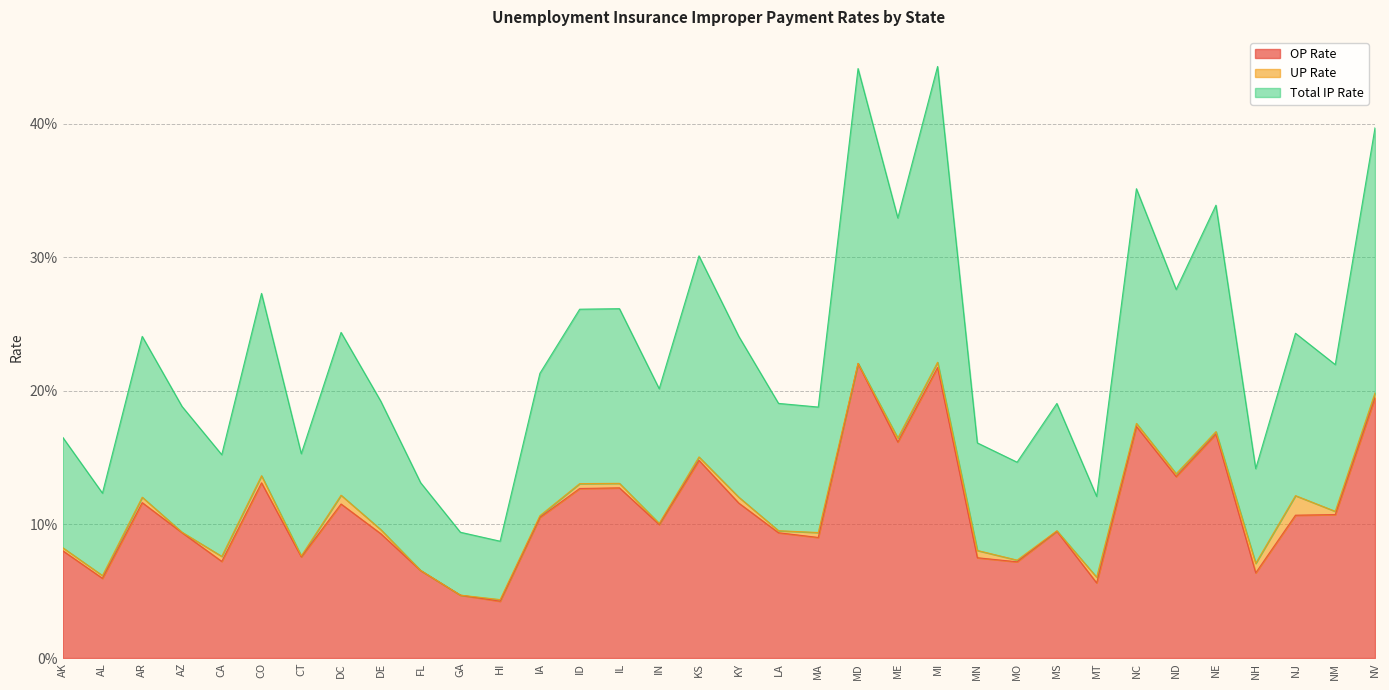

The value of OP Rate at AZ is 0.1. True or false?

True